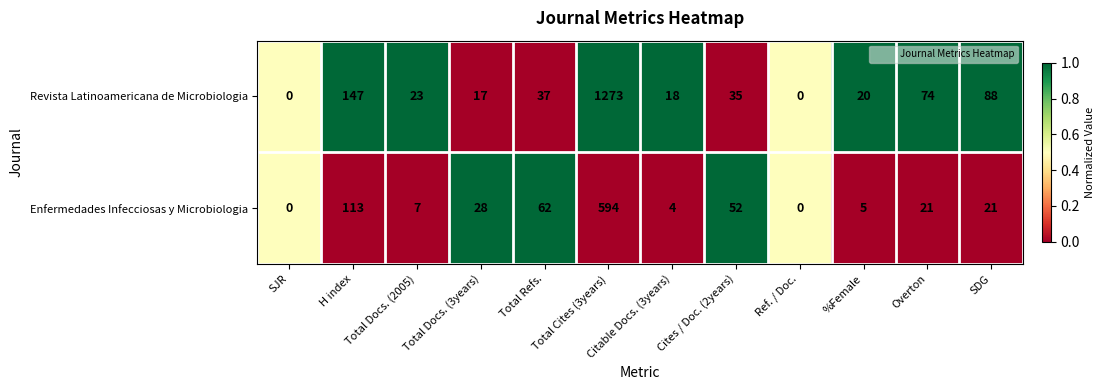

Rank the series by their average value, from highest to lowest.

Revista Latinoamericana de Microbiologia, Enfermedades Infecciosas y Microbiologia